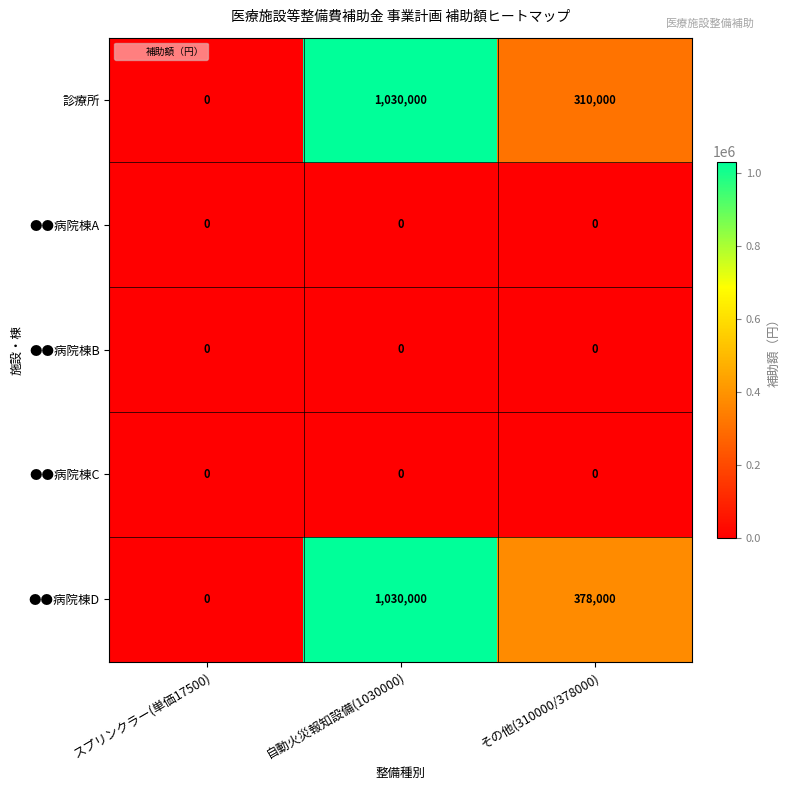

True or false: ●●病院棟A has a value of 0 at スプリンクラー(単価17500).

True